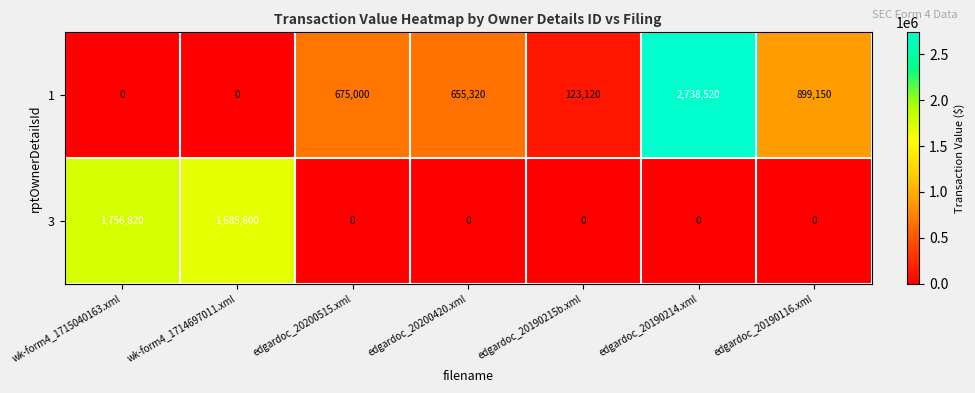

How many series are shown in this chart?

2